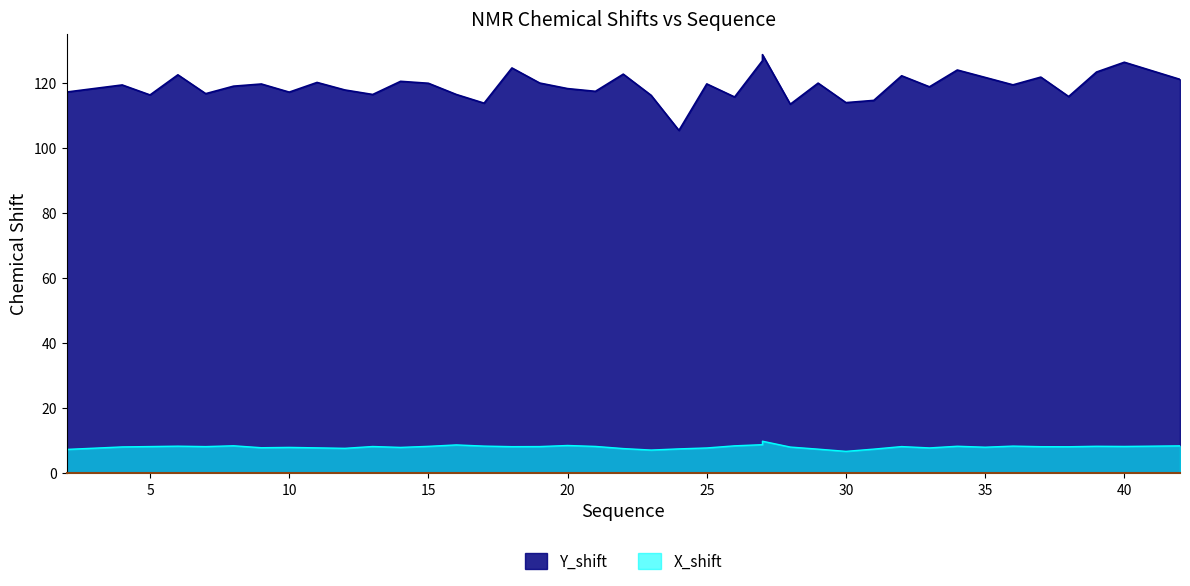

List the labels in order of Y_shift value, largest first.

27, 27, 40, 18, 34, 39, 22, 6, 32, 37, 35, 42, 14, 11, 19, 29, 15, 25, 9, 36, 4, 8, 33, 20, 12, 21, 2, 10, 7, 16, 13, 5, 23, 38, 26, 31, 30, 17, 28, 24